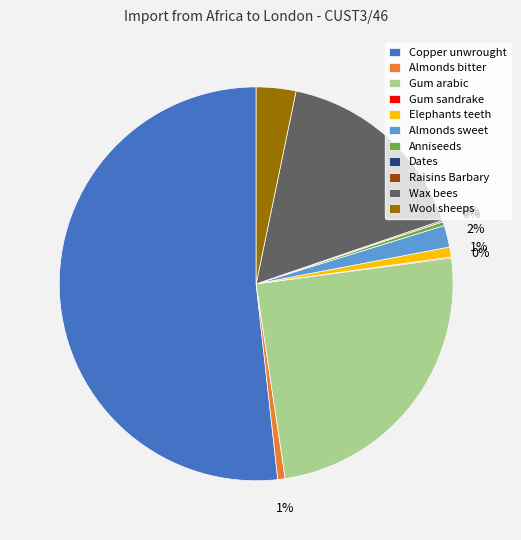

To the nearest percent, what is the average slice percentage?

9%